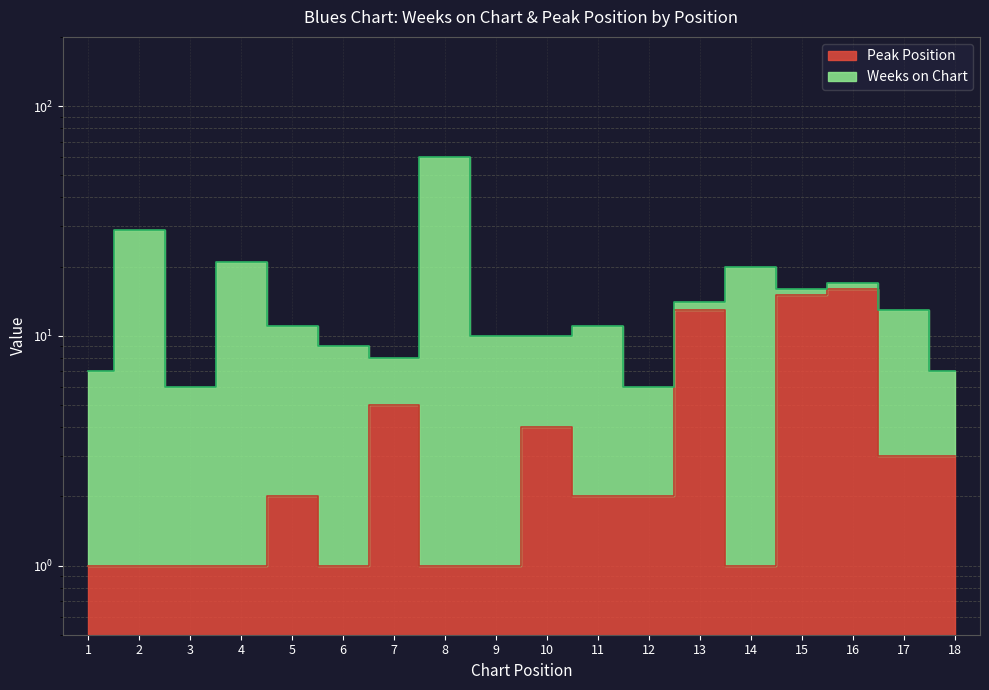

How many categories are shown in the chart?

18